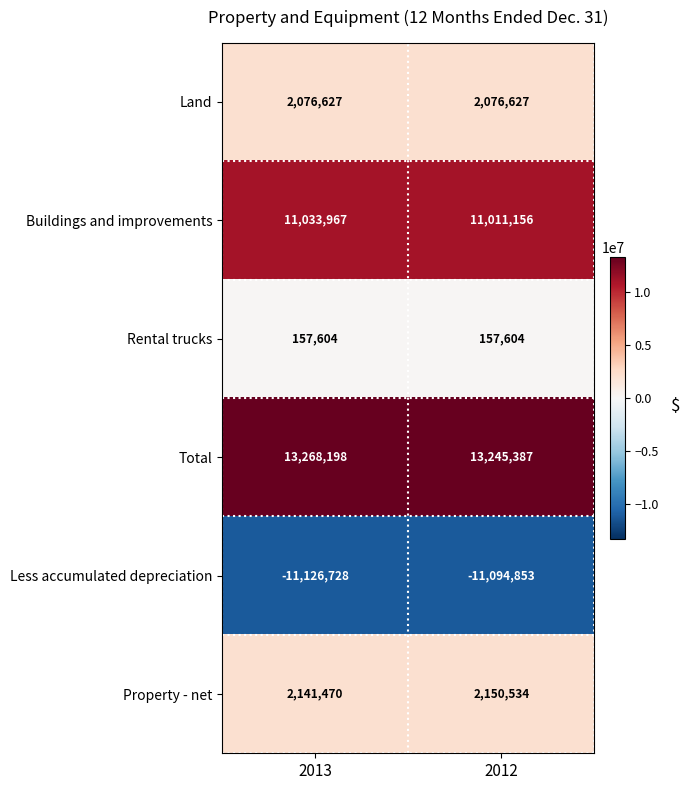

Which label corresponds to the largest value in the chart?

2013